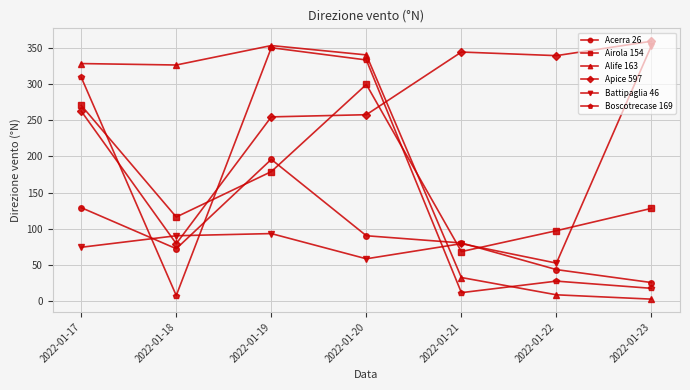

Where is the first local minimum for Acerra 26?

2022-01-18